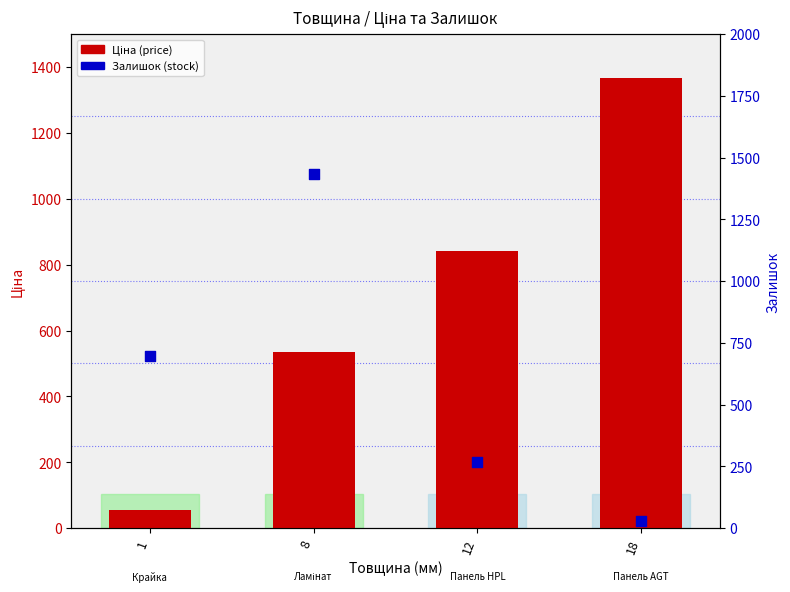

Which series has the largest total across all categories?

Ціна (price)